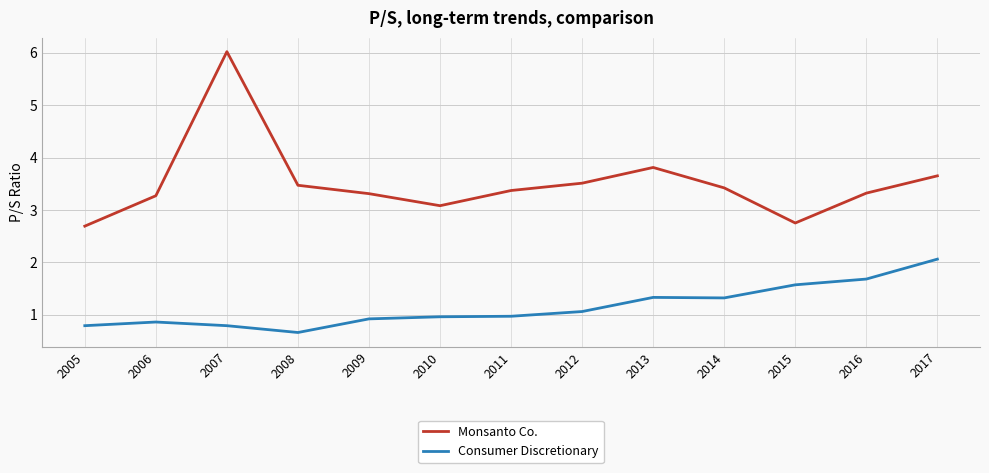

At which label does Monsanto Co. reach its peak?

2007